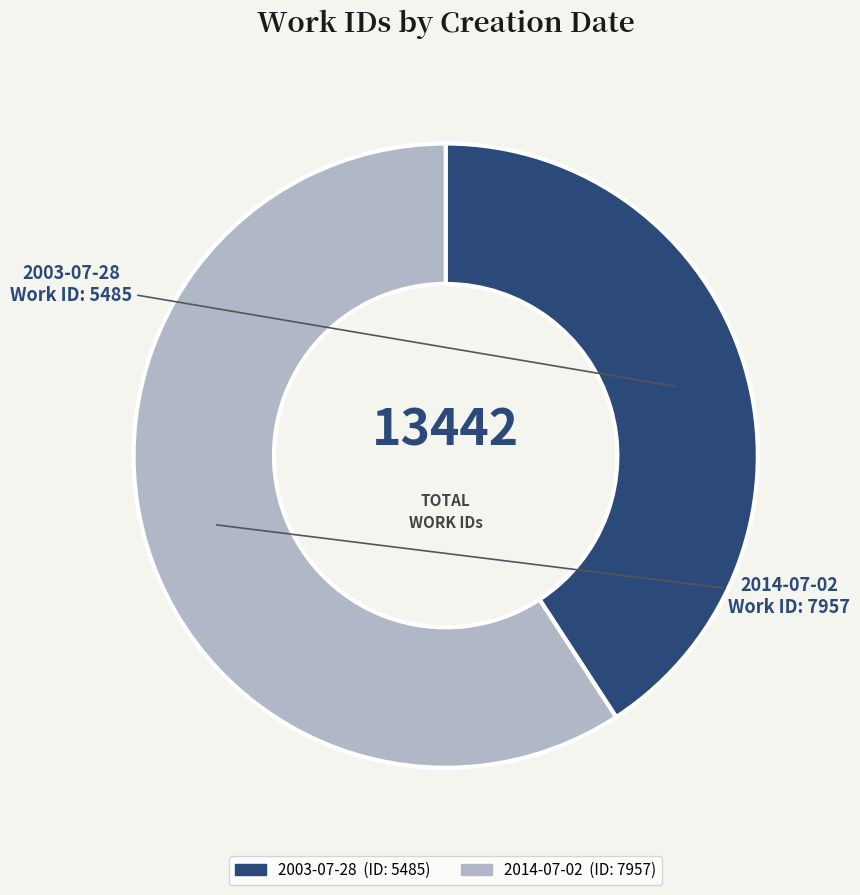

Combined, do 2003-07-28 and 2014-07-02 account for over 50%?

Yes